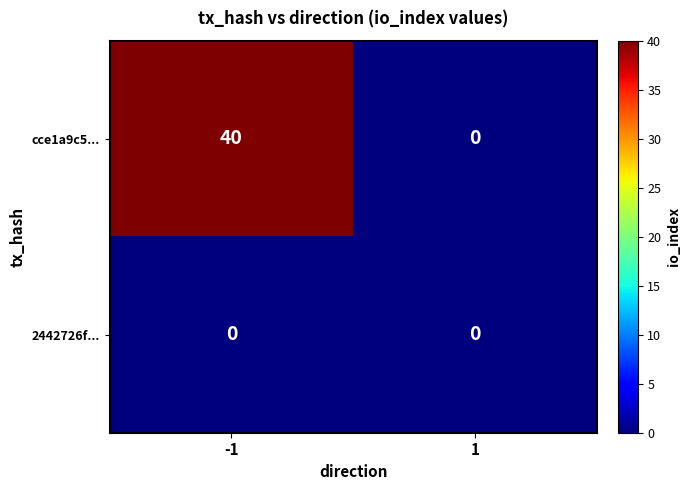

How many distinct data groups are displayed?

2